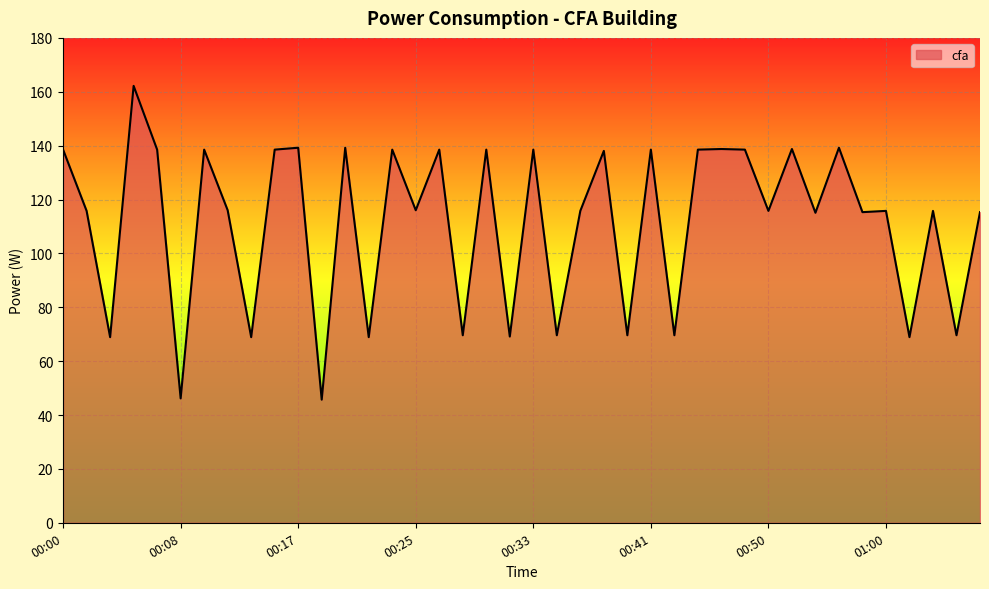

What is the minimum value shown in the chart?

45.7